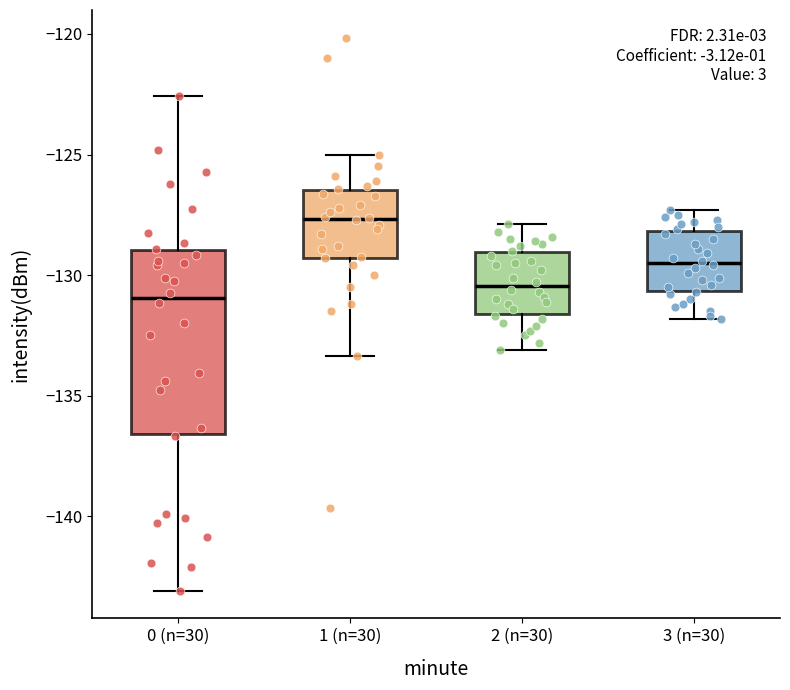

Where does the upper whisker of the box for 3 (n=30) end on the y-axis? The values are not printed on the chart, so give them approximately, as read against the axis.

-127.5